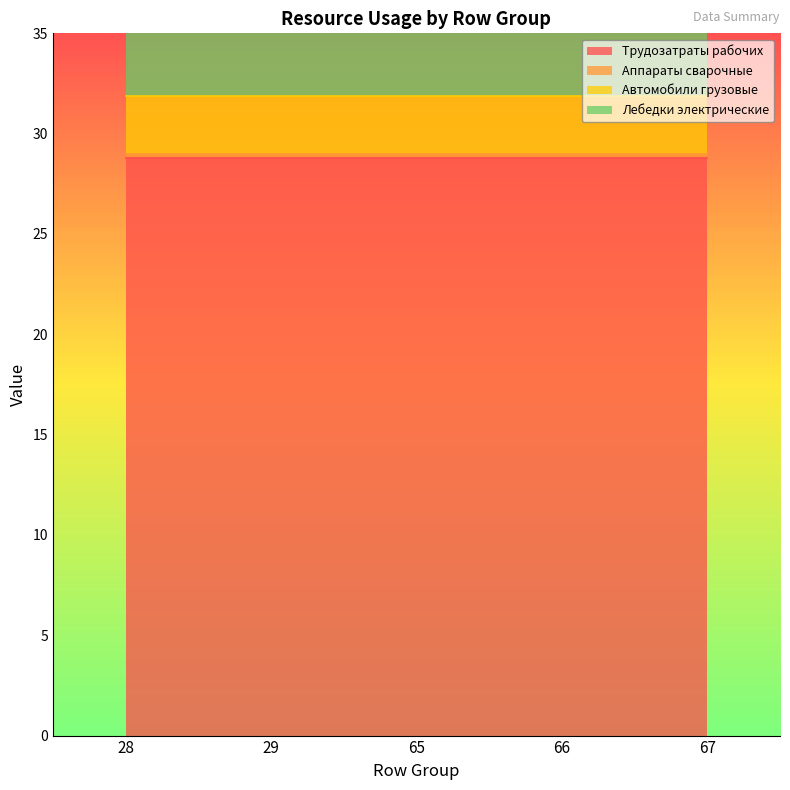

True or false: Трудозатраты рабочих and Аппараты сварочные intersect in this chart.

False